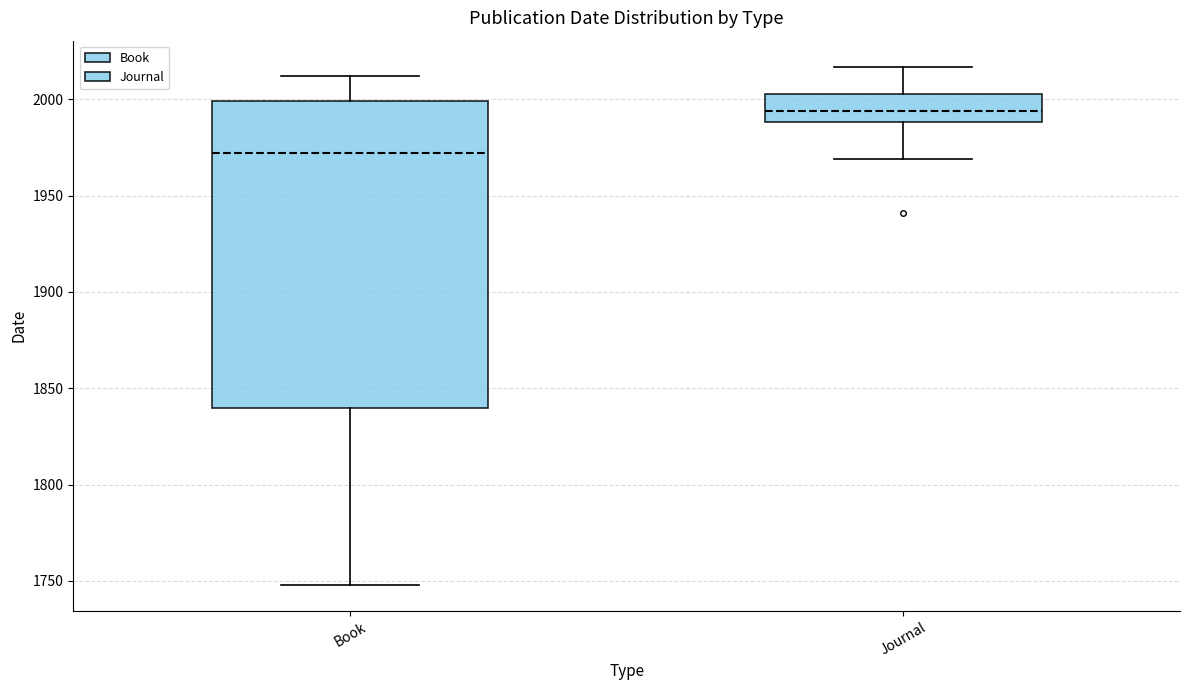

Reading left to right, read every box against the y-axis: the position of its median line, the range the box covers, and the ends of its whiskers. The values are not printed on the chart, so give them approximately, as read against the axis.

Book: median 1970, box 1840 to 2000, whiskers 1750 to 2010
Journal: median 1995, box 1990 to 2005, whiskers 1970 to 2015